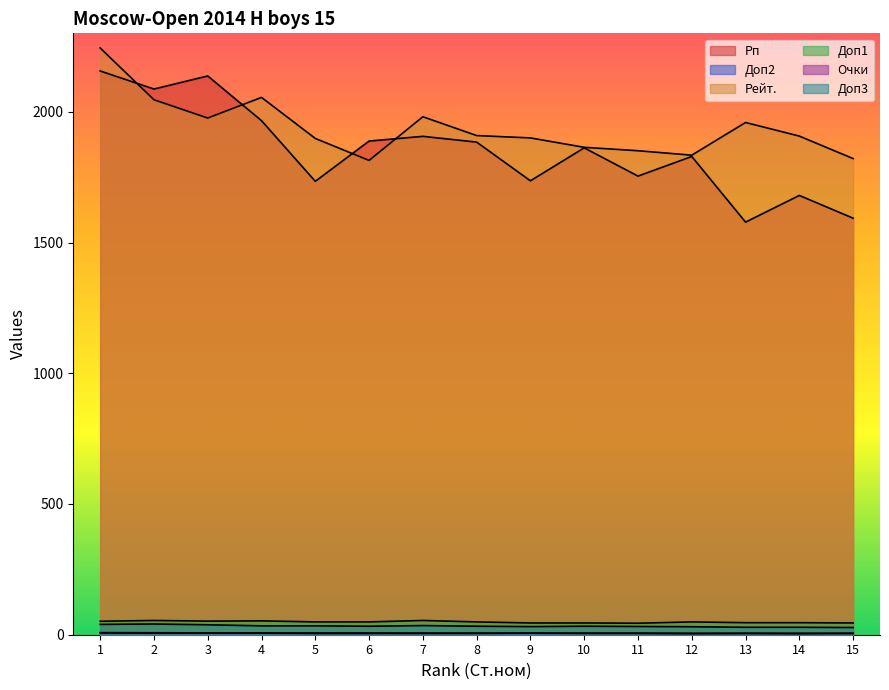

What is the value of the Доп1 point at the 14th from the left?

46.0